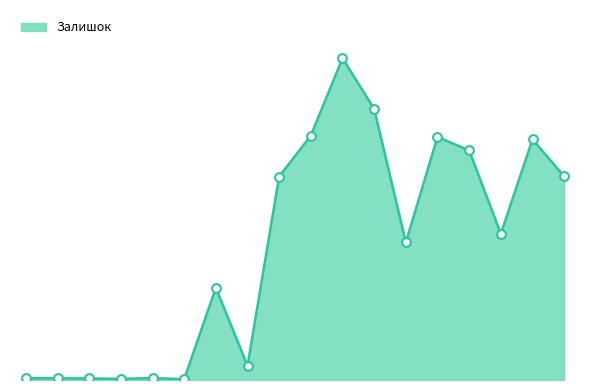

Does the chart have visible grid lines?

No